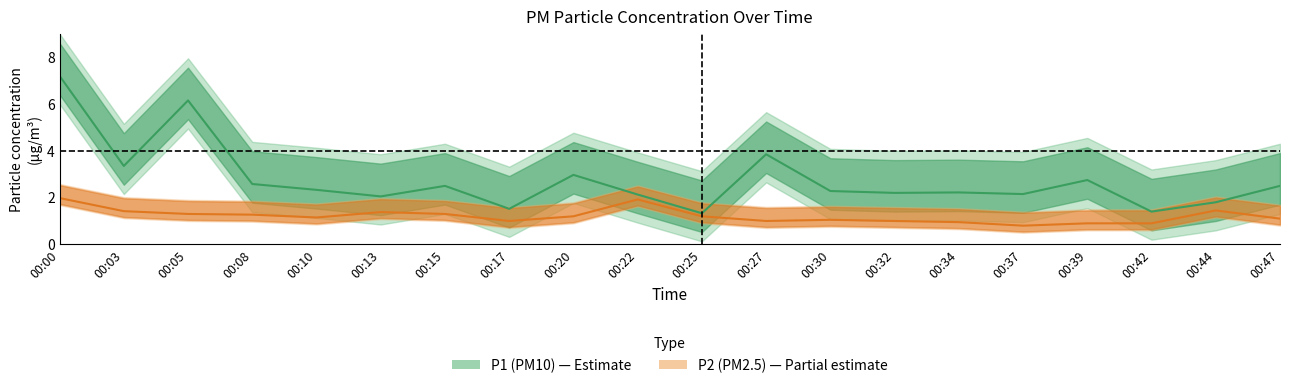

List the series in order of their overall mean, highest first.

P1, P2